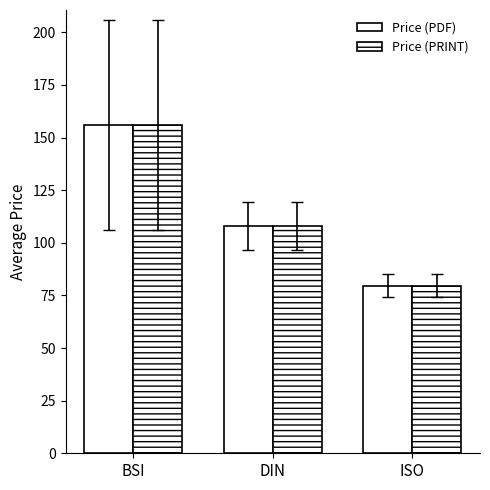

What is the sum of the Price (PDF) values at BSI and ISO?

235.7